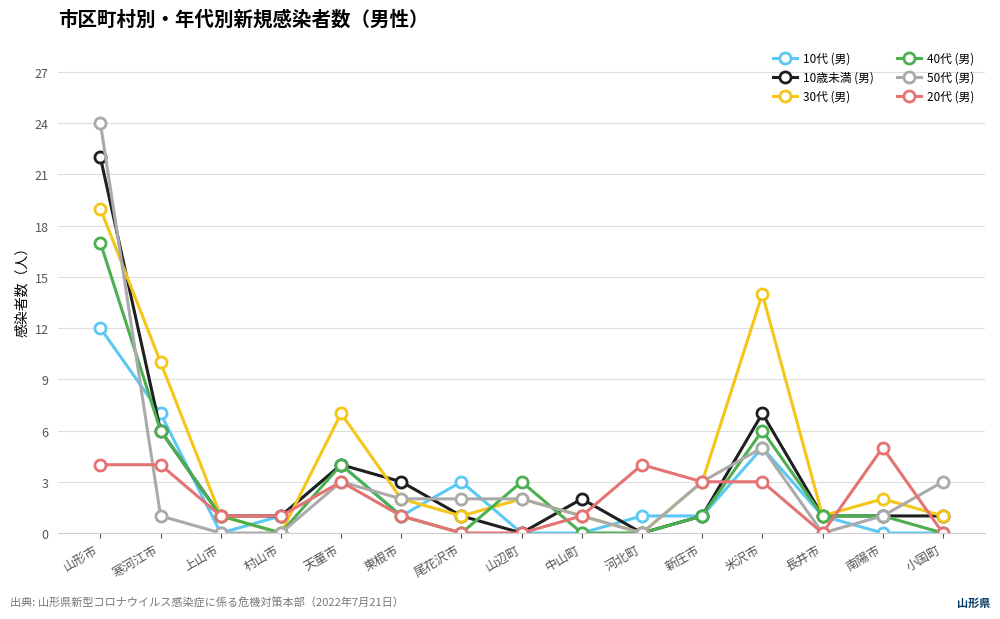

What is the label of the 12th point from the left?

米沢市